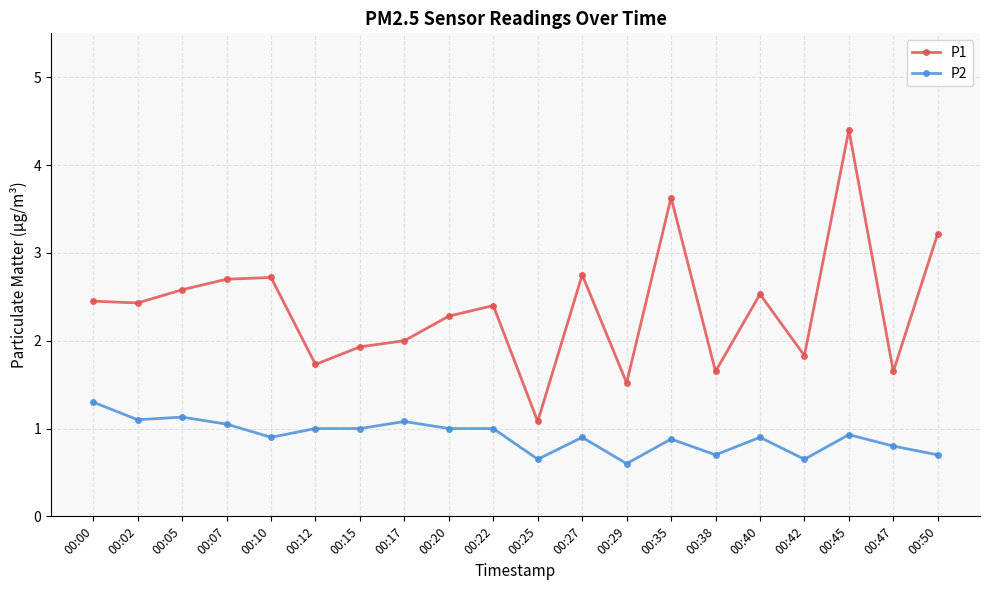

Rank the series at 00:10 from highest to lowest value.

P1, P2